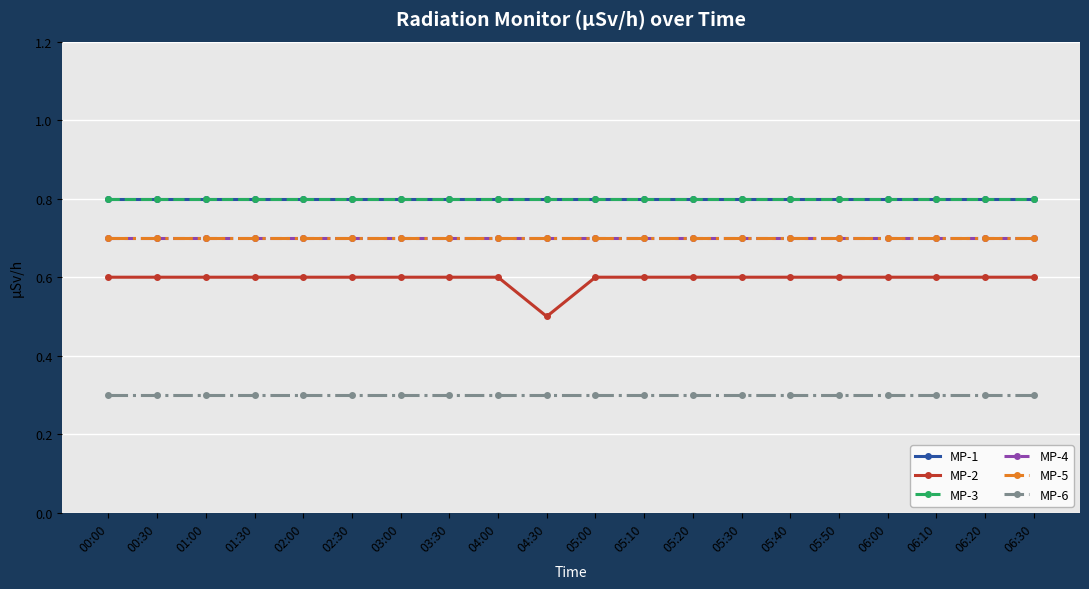

True or false: MP-1 and MP-3 intersect in this chart.

False